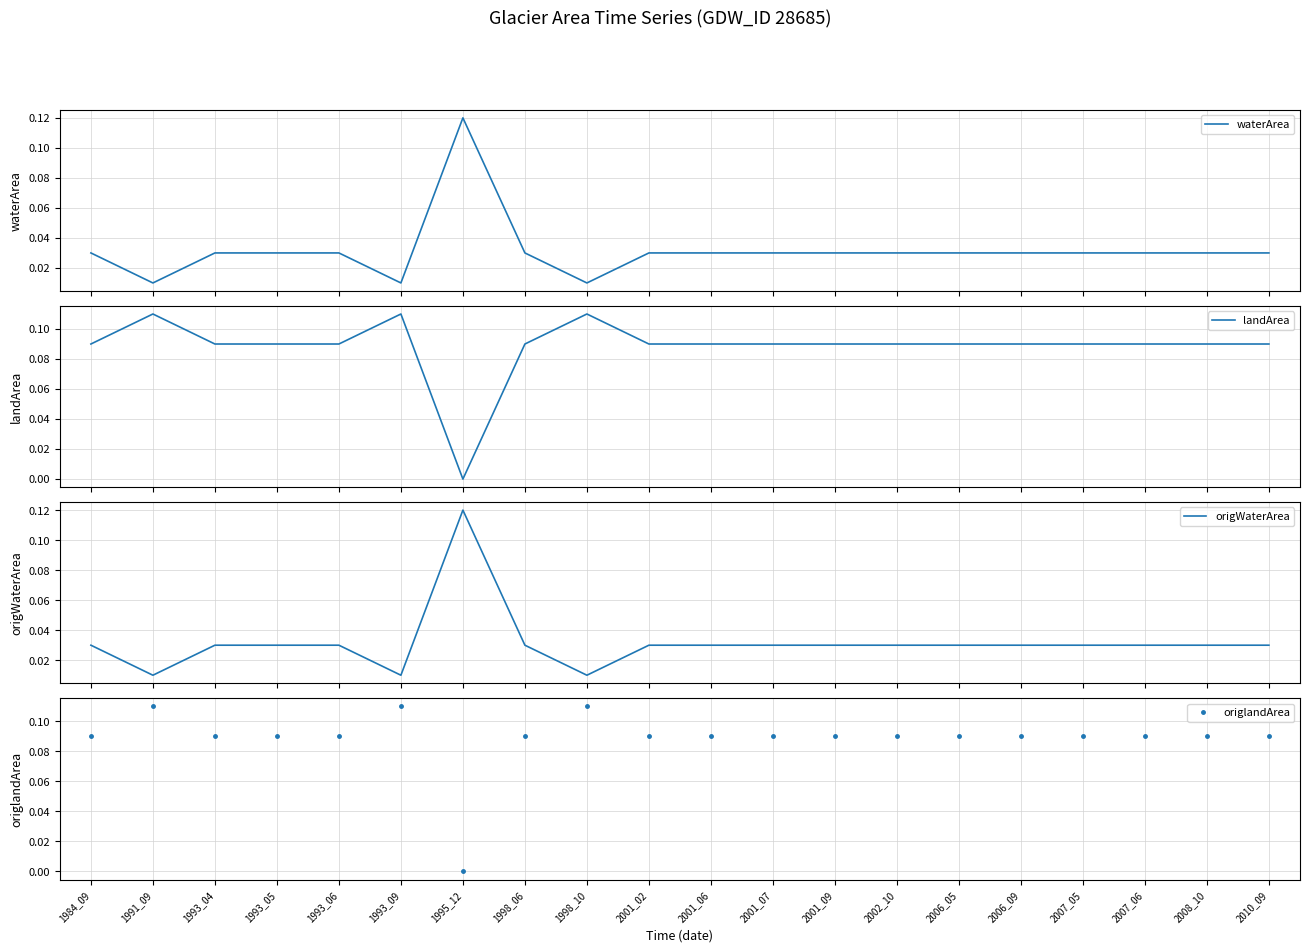

Reading left to right, what are all the values shown in this chart?

waterArea: 0.0	0.0	0.0	0.0	0.0	0.0	0.1	0.0	0.0	0.0	0.0	0.0	0.0	0.0	0.0	0.0	0.0	0.0	0.0	0.0
landArea: 0.1	0.1	0.1	0.1	0.1	0.1	0.0	0.1	0.1	0.1	0.1	0.1	0.1	0.1	0.1	0.1	0.1	0.1	0.1	0.1
origWaterArea: 0.0	0.0	0.0	0.0	0.0	0.0	0.1	0.0	0.0	0.0	0.0	0.0	0.0	0.0	0.0	0.0	0.0	0.0	0.0	0.0
origlandArea: 0.1	0.1	0.1	0.1	0.1	0.1	0.0	0.1	0.1	0.1	0.1	0.1	0.1	0.1	0.1	0.1	0.1	0.1	0.1	0.1